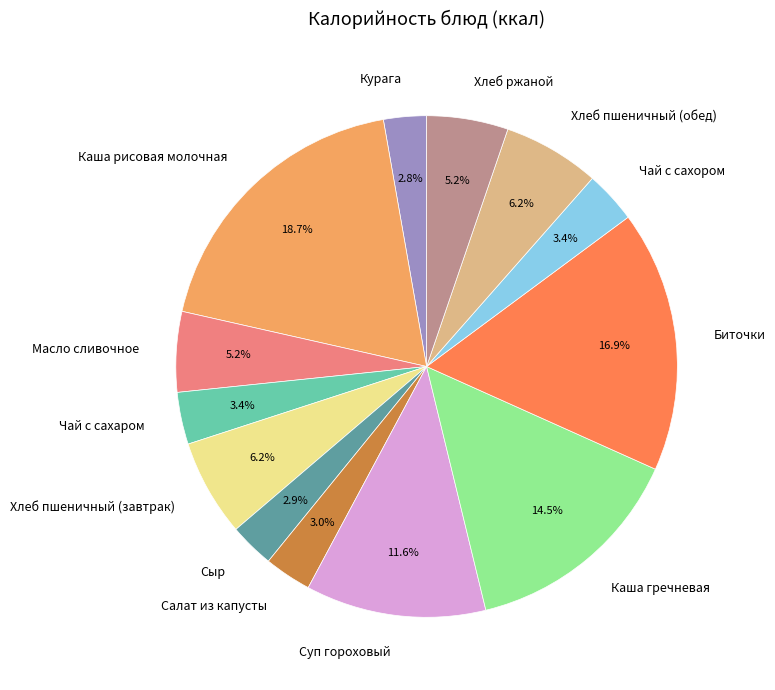

The Масло сливочное slice represents 11% of the pie. True or false?

False